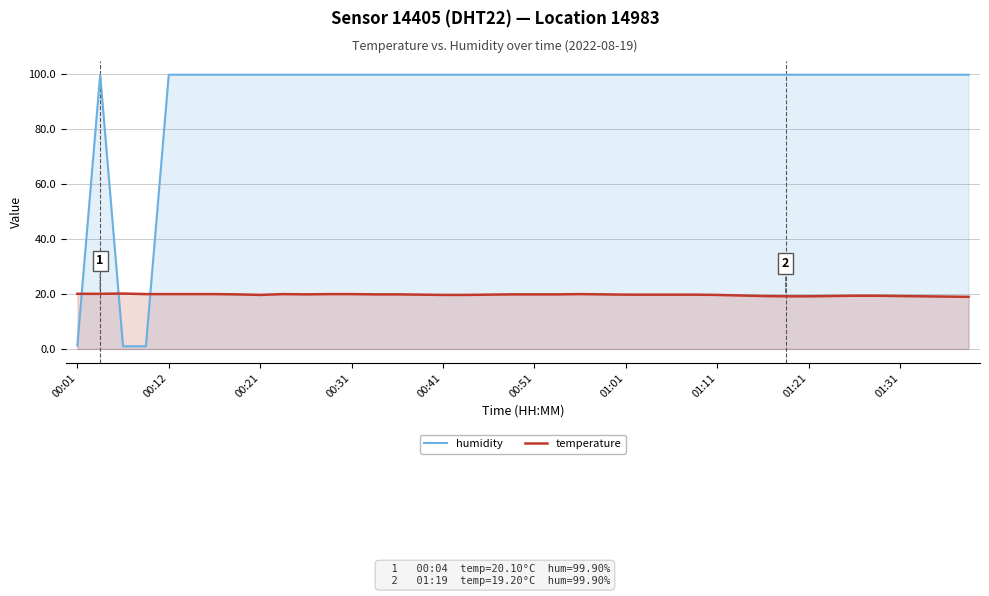

The temperature series shows 19.7 at 17. True or false?

True